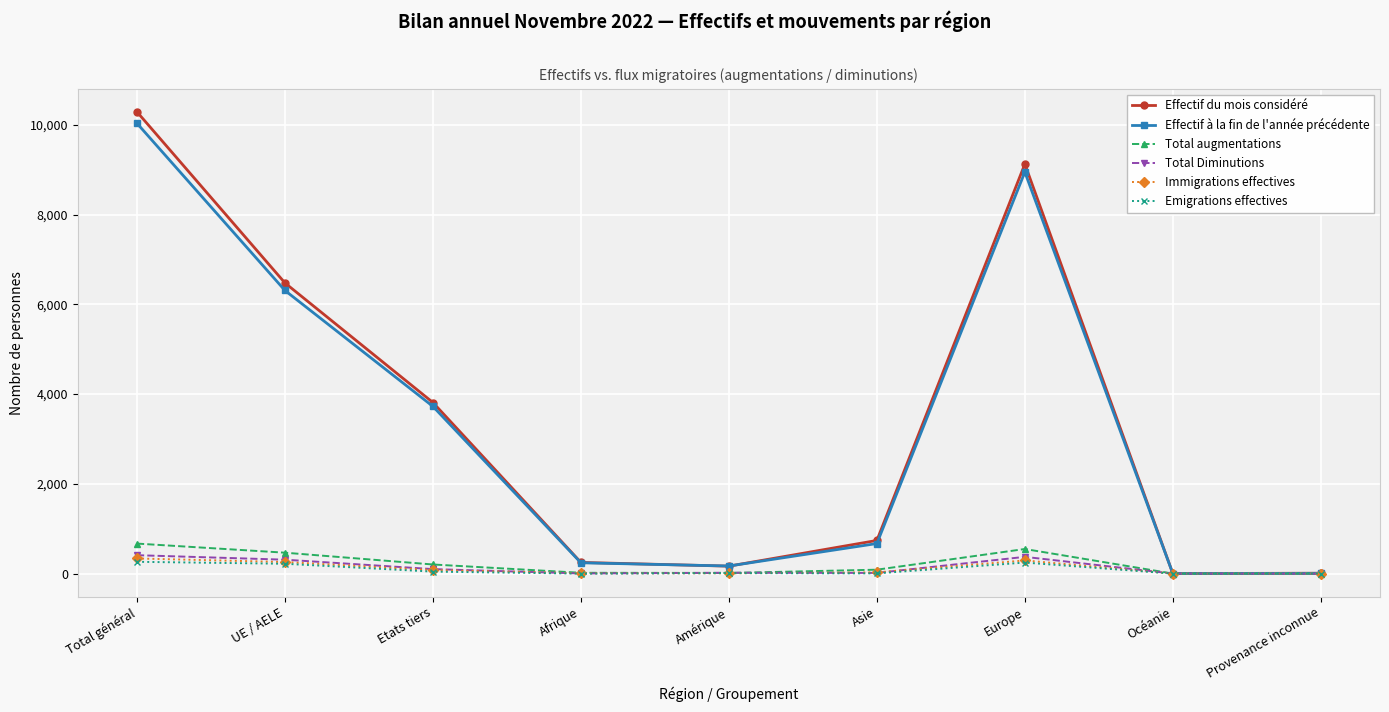

What is the label of the 4th point from the left?

Afrique